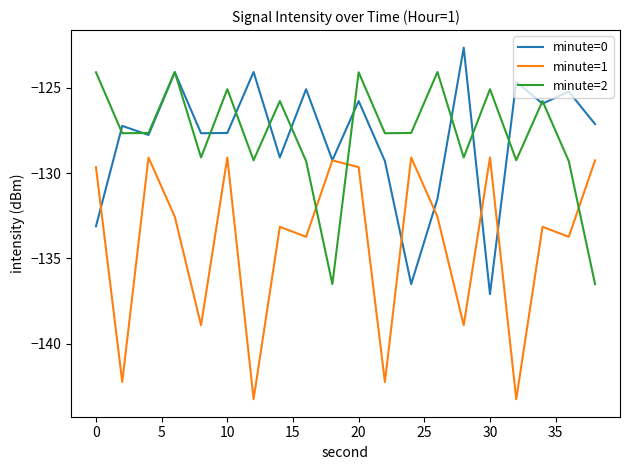

Which series ends up on top after the final intersection of minute=2 and minute=1?

minute=1